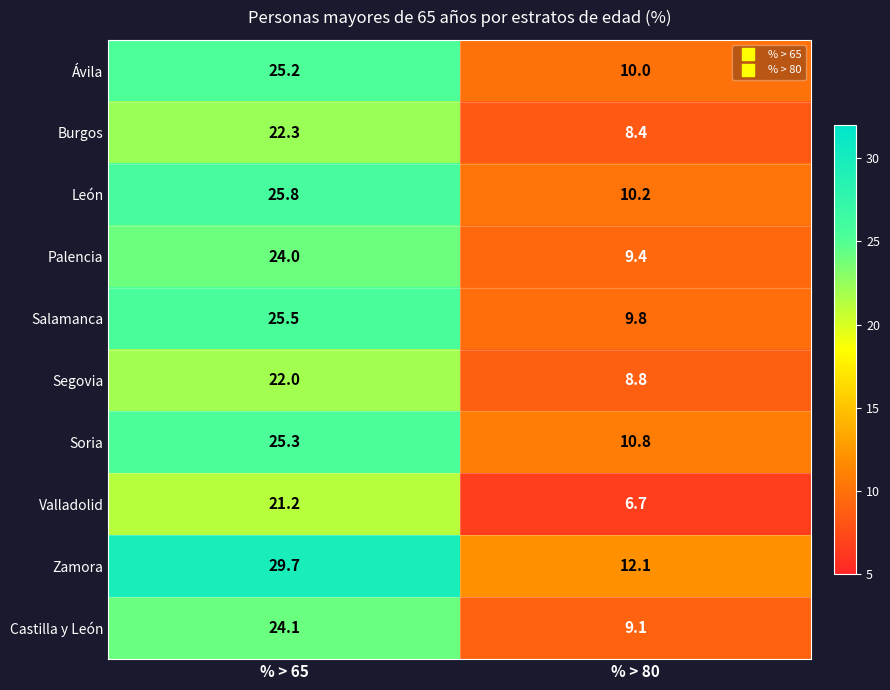

Which series has the largest total across all categories?

Zamora